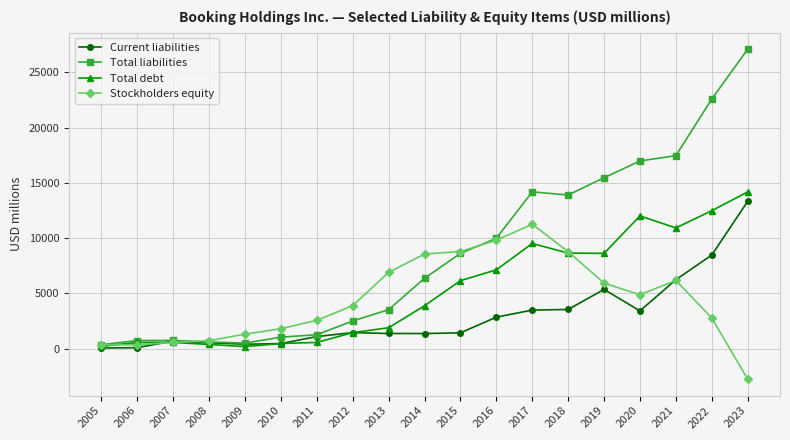

List the series in order of their overall mean, lowest first.

Current liabilities, Stockholders equity, Total debt, Total liabilities